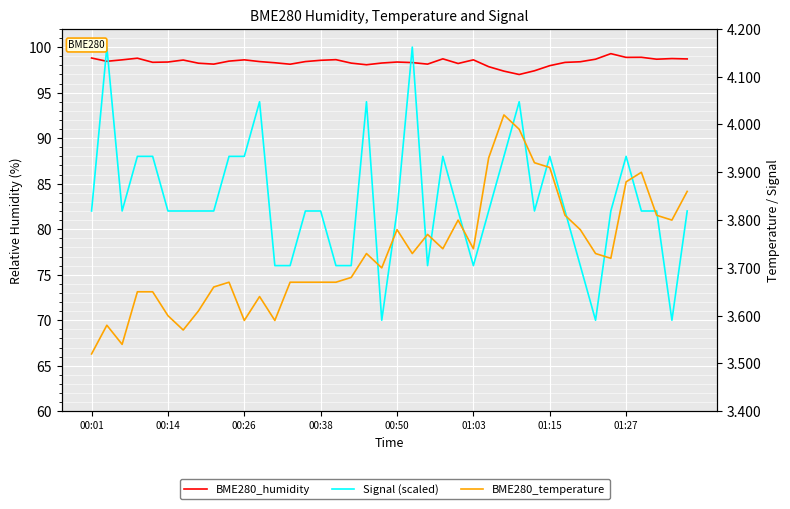

What is the difference between the highest and lowest values at 19?

94.5